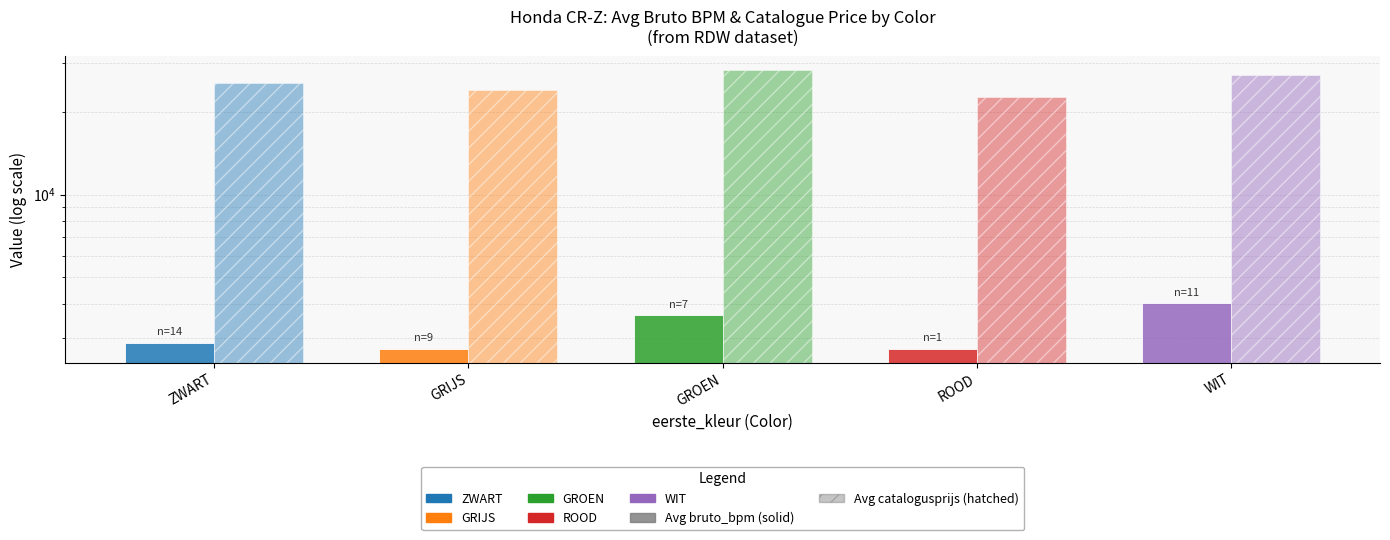

Rank the series by their average value, from highest to lowest.

Avg catalogusprijs, Avg bruto_bpm